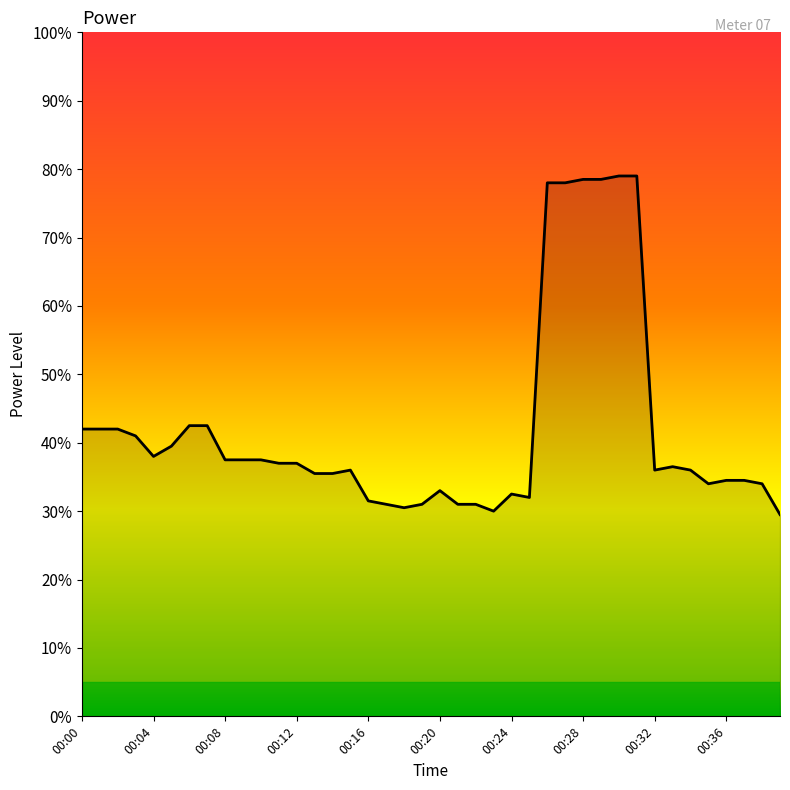

Does the chart have visible grid lines?

No